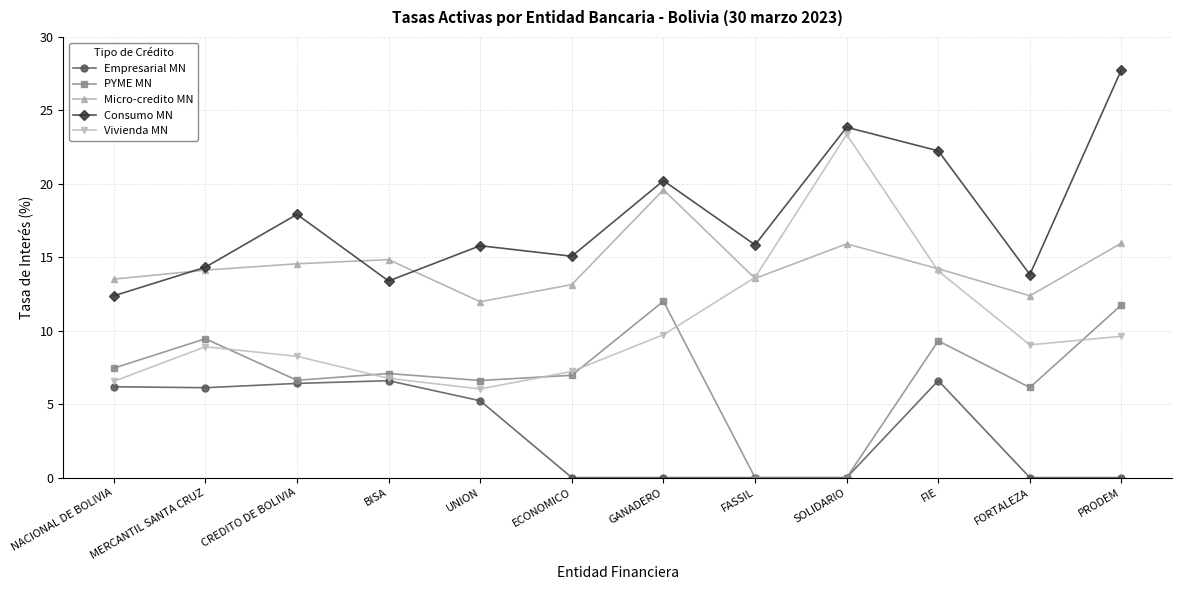

Which series has the largest range (max minus min)?

Vivienda MN